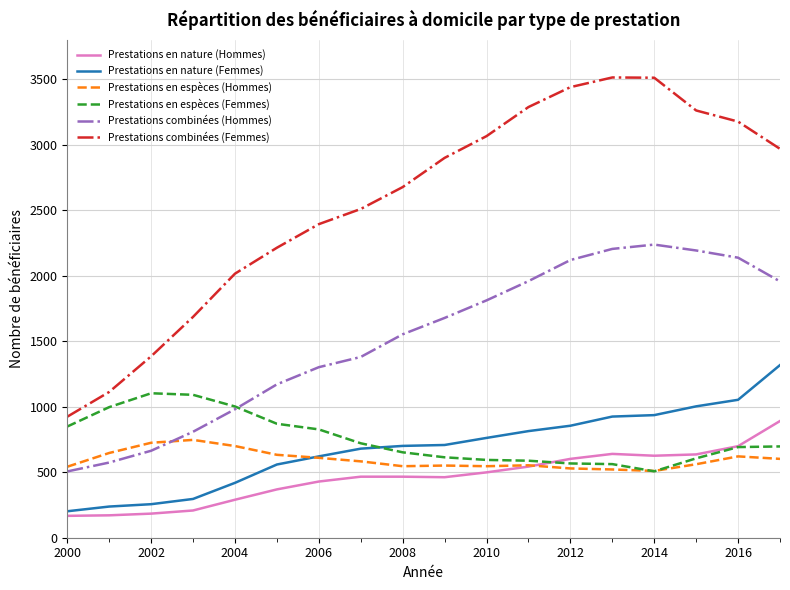

True or false: Prestations en espèces (Hommes) and Prestations combinées (Femmes) intersect in this chart.

False